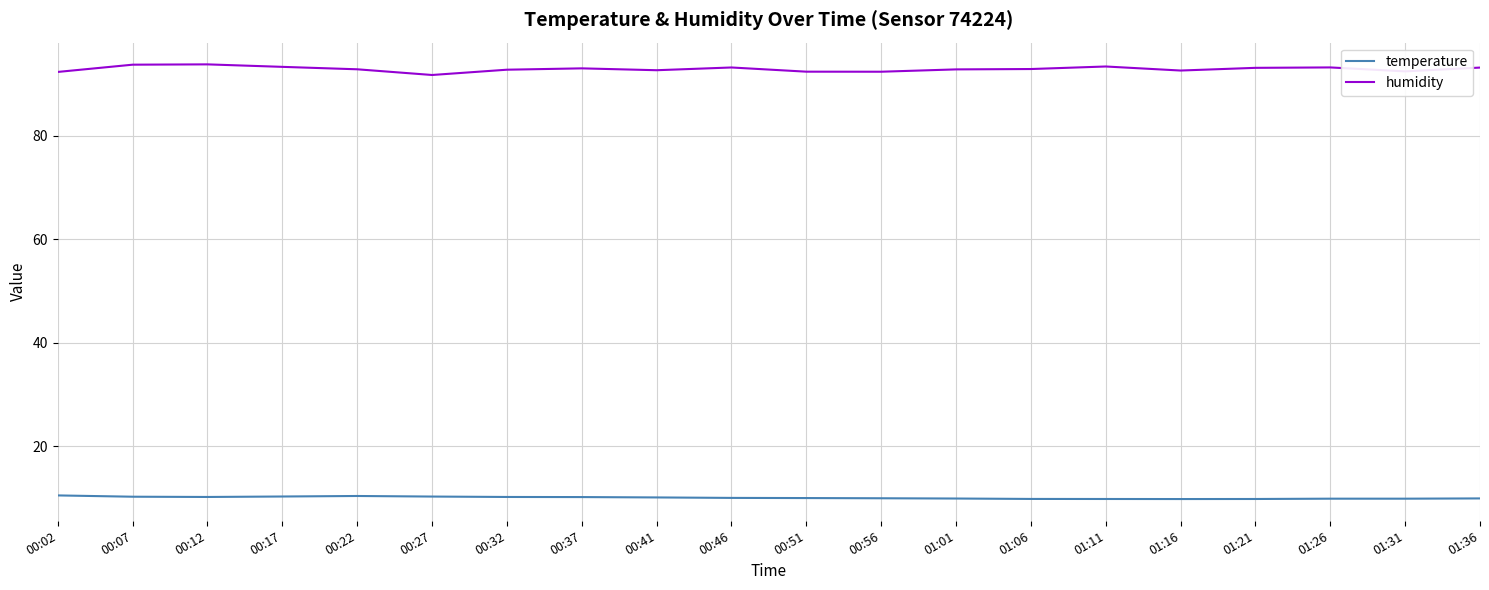

True or false: humidity and temperature cross at least once.

False